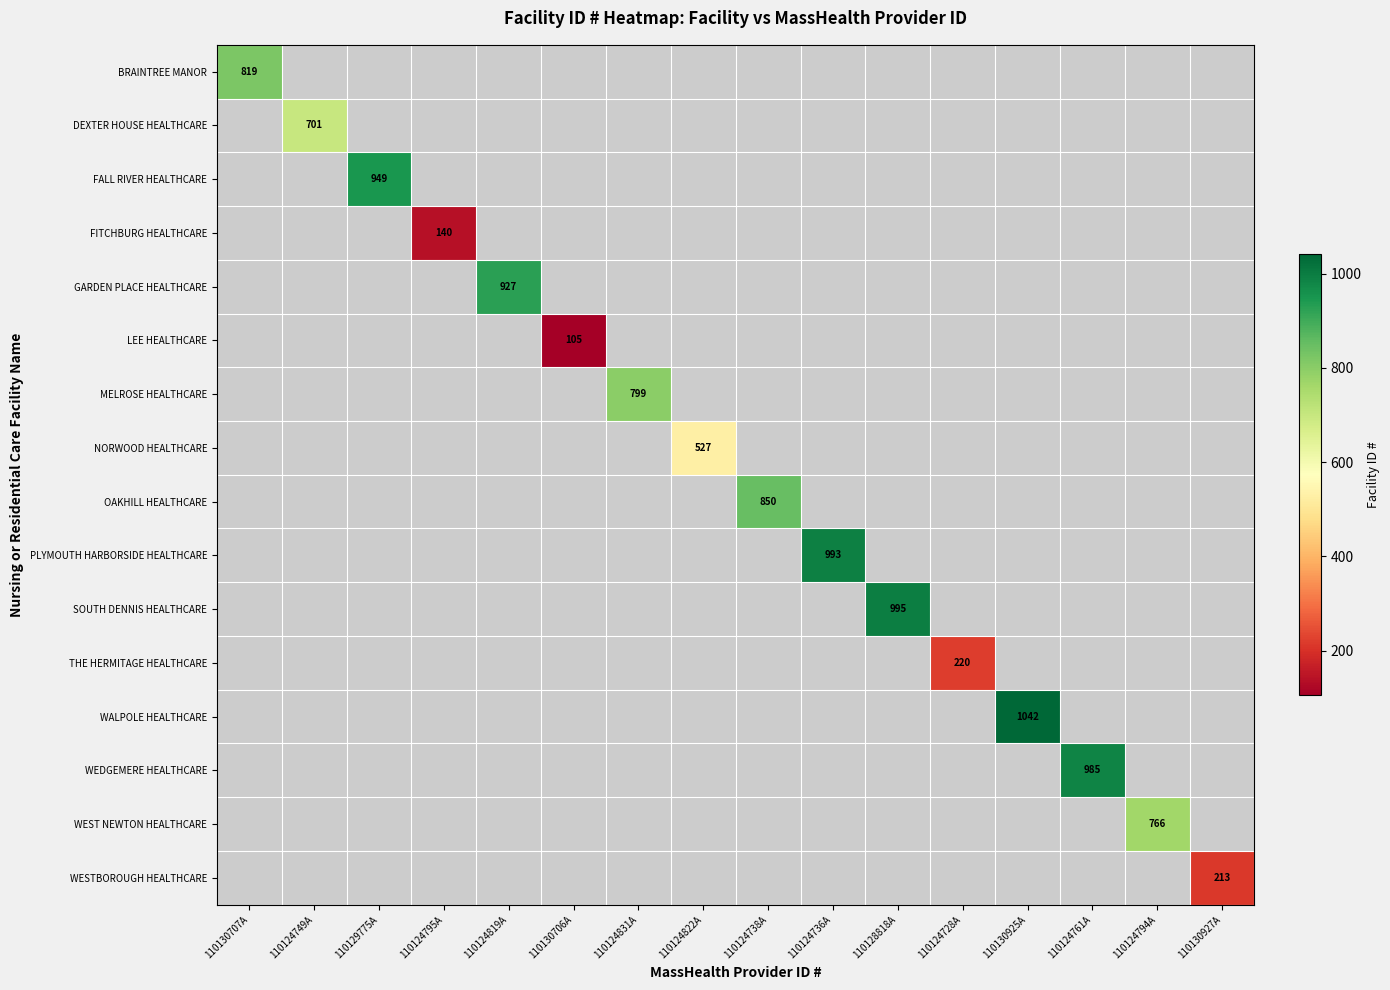

Which series has the largest range (max minus min)?

BRAINTREE MANOR